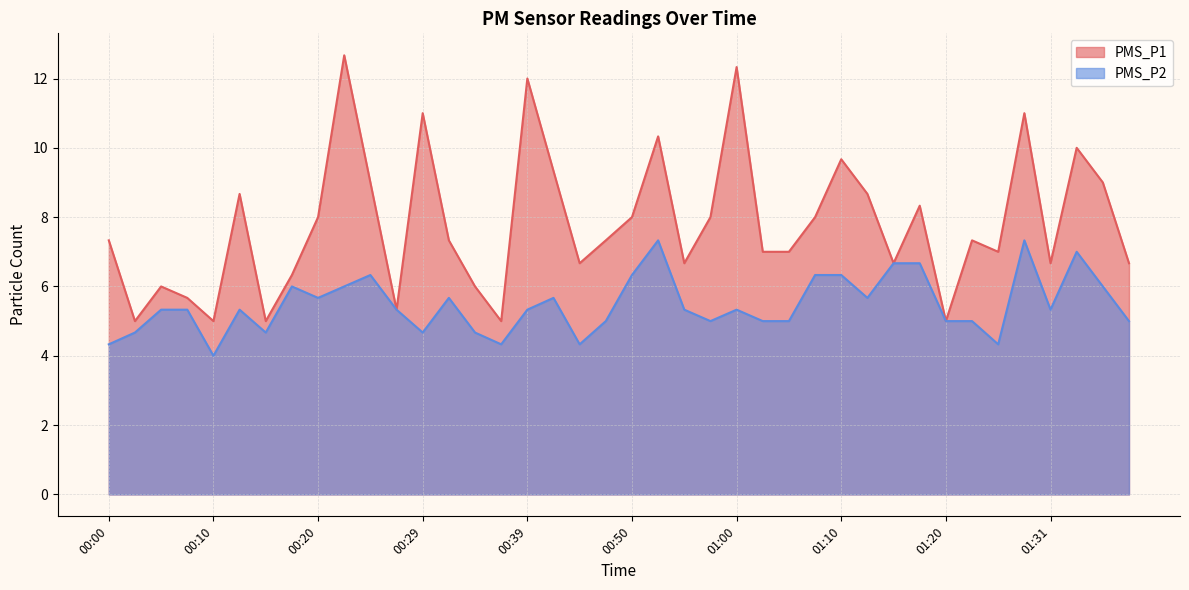

Rank the categories by PMS_P2 value from highest to lowest.

00:53, 01:29, 01:34, 01:15, 01:18, 00:24, 00:50, 01:07, 01:10, 00:17, 00:22, 01:37, 00:20, 00:32, 00:41, 01:12, 00:05, 00:07, 00:12, 00:27, 00:39, 00:55, 01:00, 01:31, 00:47, 00:58, 01:02, 01:05, 01:20, 01:23, 01:39, 00:03, 00:15, 00:29, 00:34, 00:00, 00:37, 00:44, 01:26, 00:10